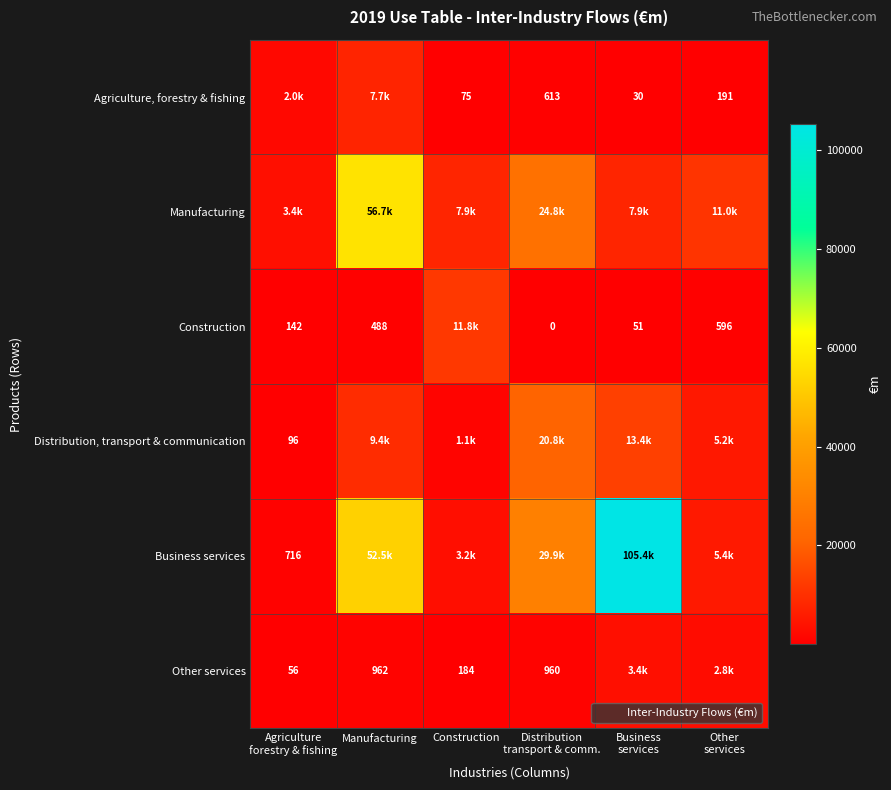

What is the total value across all series at Construction?

24306.5